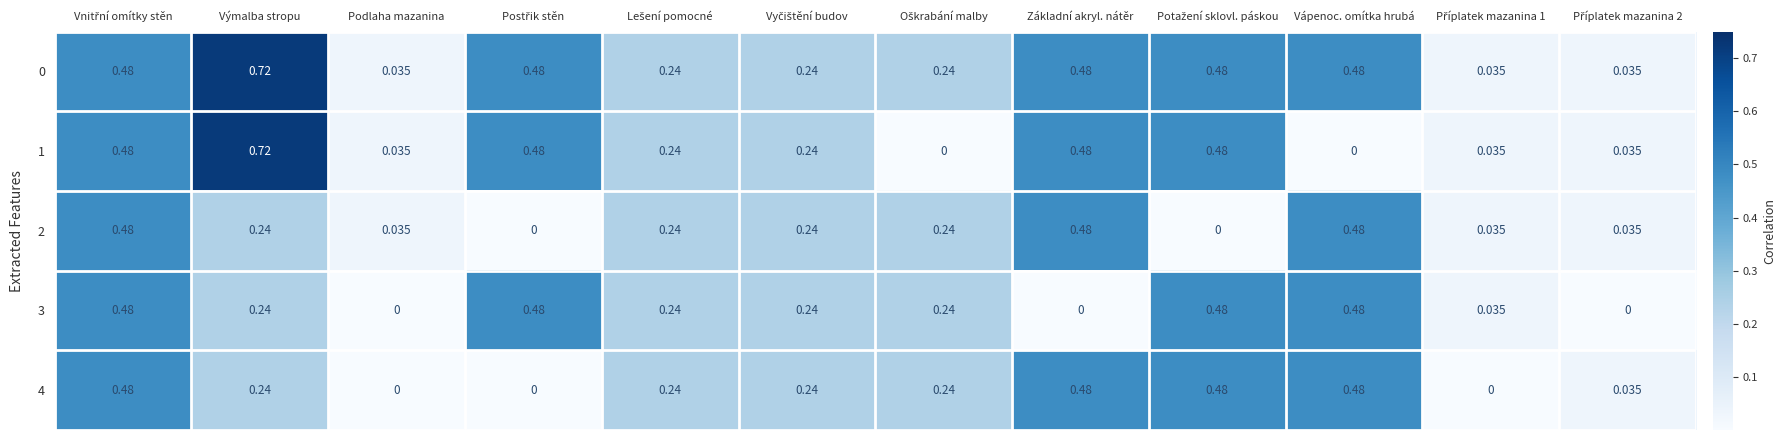

How many categories are shown in the chart?

12